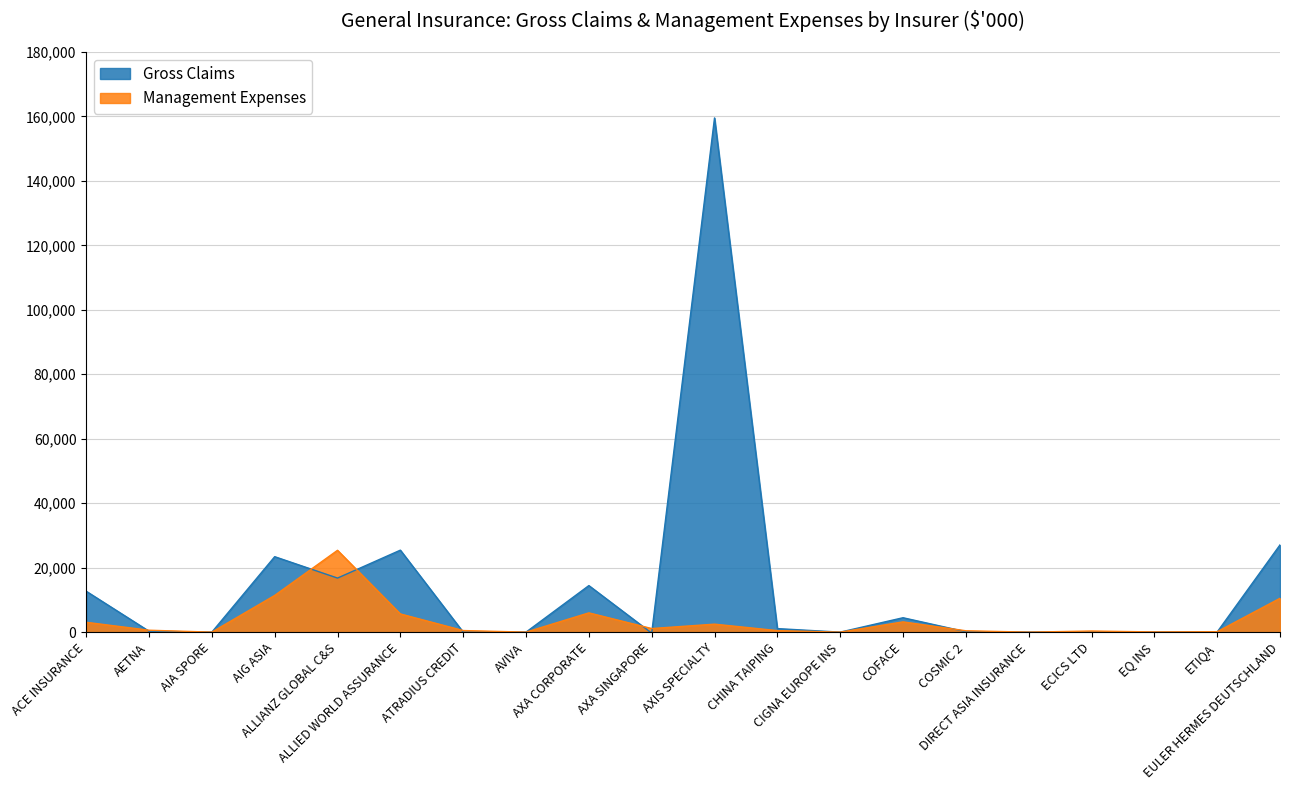

At which category is the sum across all series the highest?

AXIS SPECIALTY